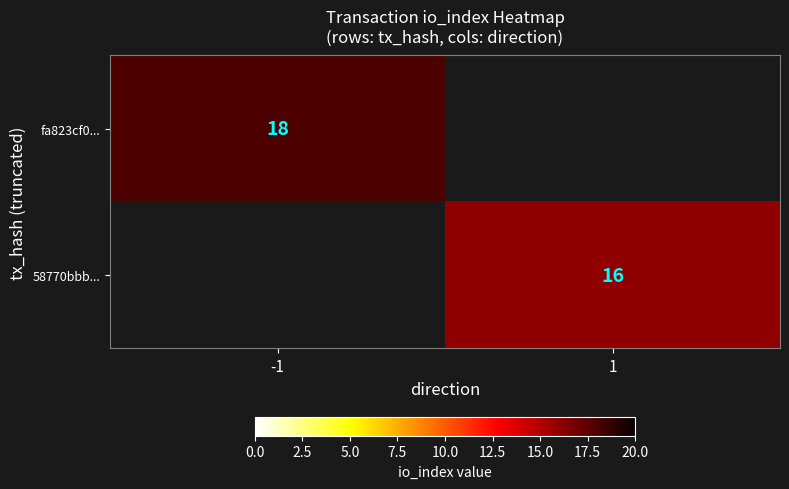

At which category does the chart reach its peak across all series?

-1